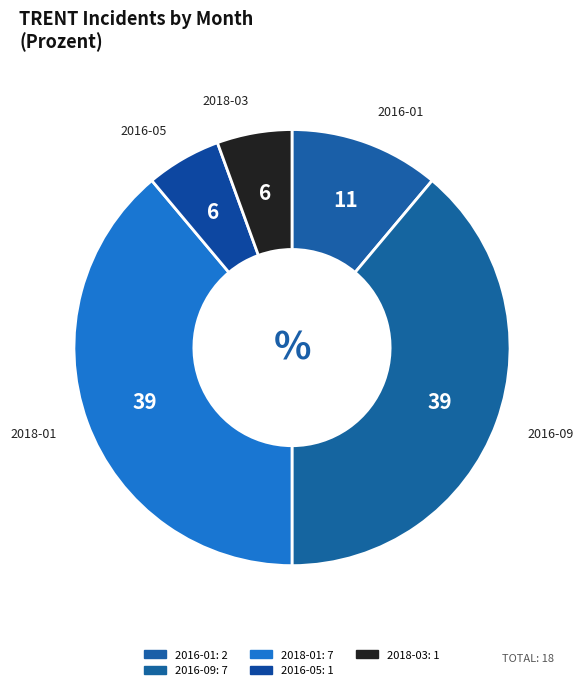

How many segments does this pie chart have?

5